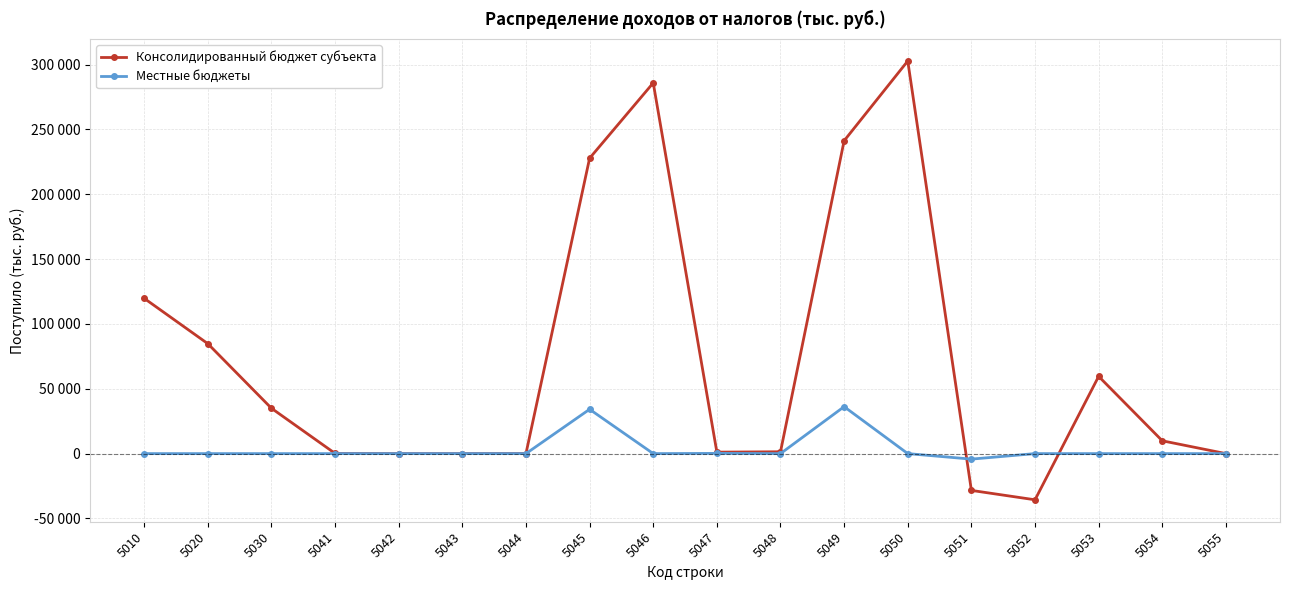

What are all the series names shown in the legend?

Консолидированный бюджет субъекта, Местные бюджеты